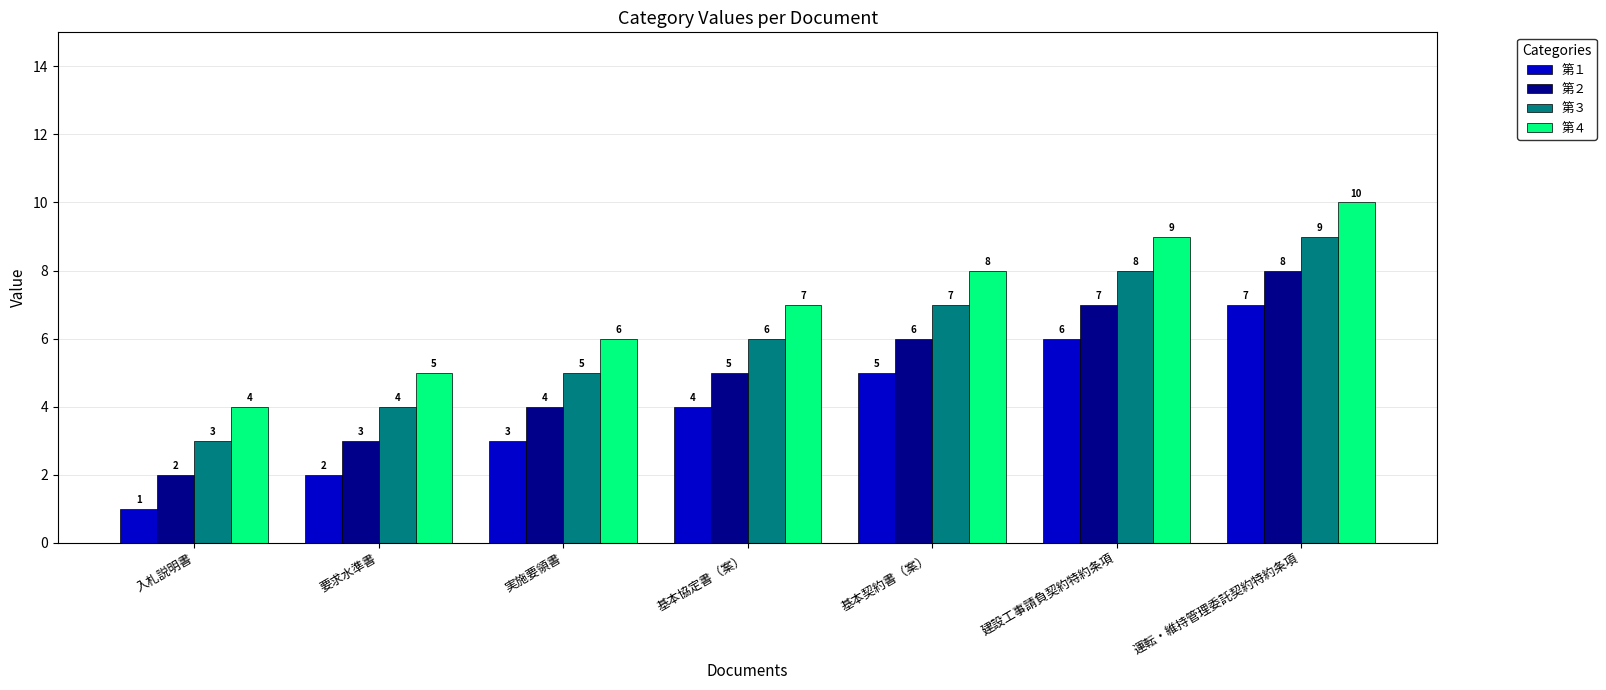

What position from the right is 基本契約書（案）?

3